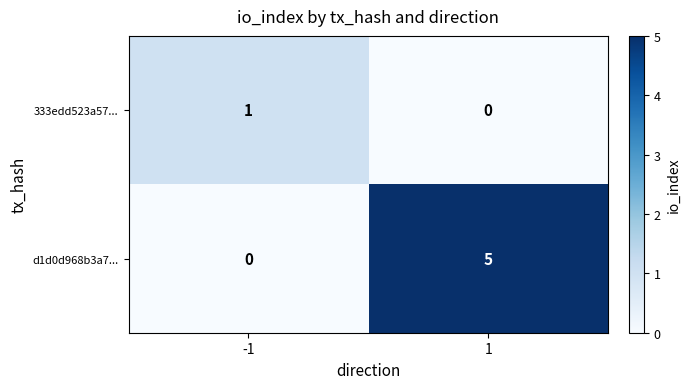

Is it true that d1d0d968b3a7... equals 8 at 1?

False